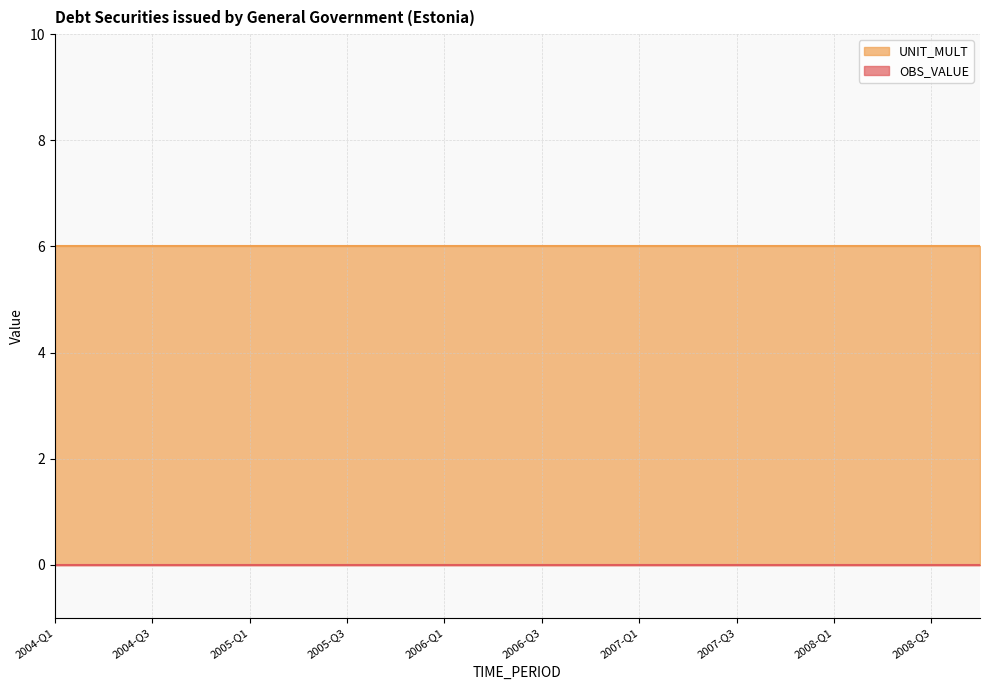

What are all the series names shown in the legend?

OBS_VALUE, UNIT_MULT